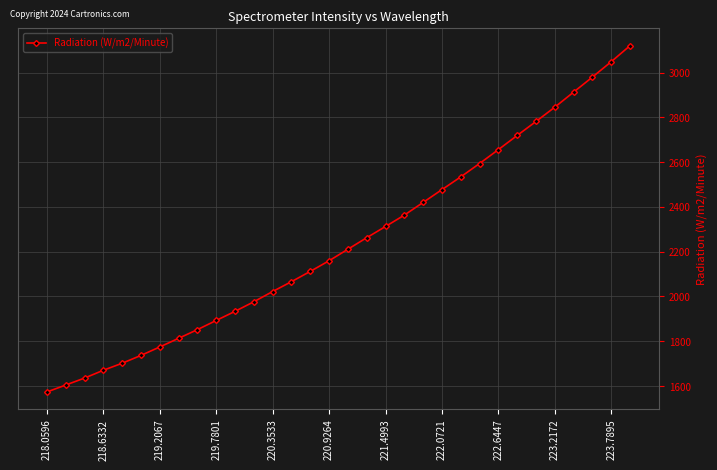

What is the value of the 29th point from the left?

2912.9